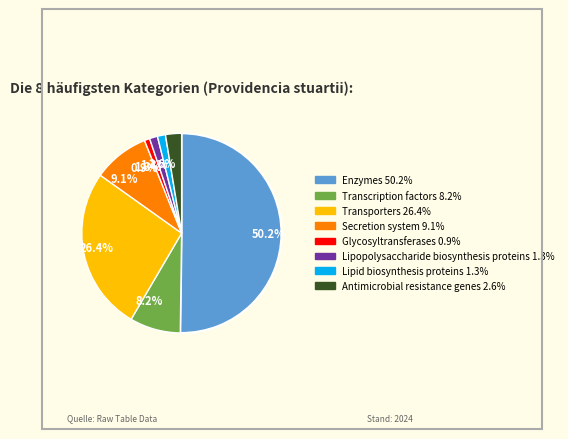

Which slice represents more than half of the pie?

Enzymes